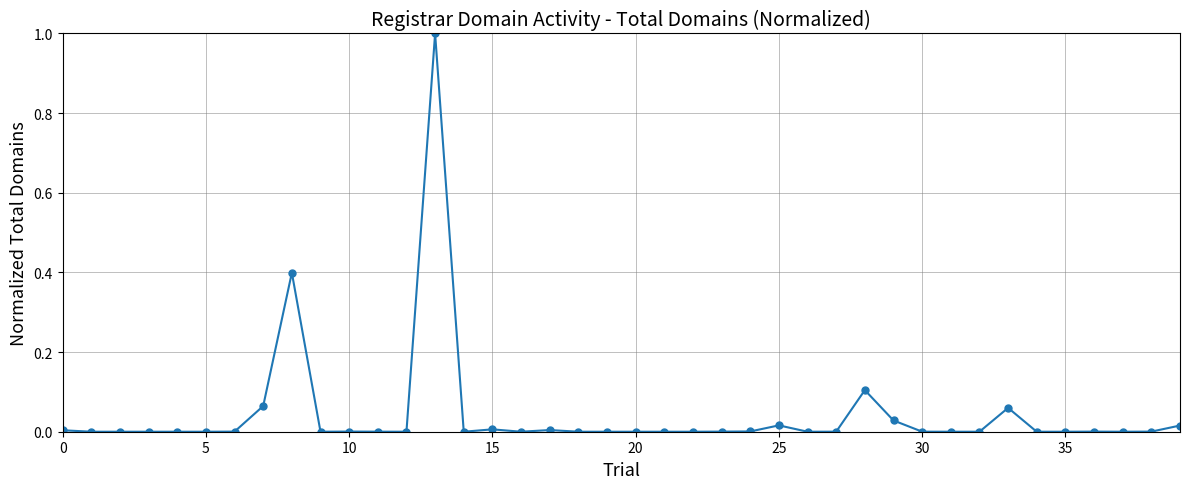

True or false: the data has more than 2 interior local peaks.

True